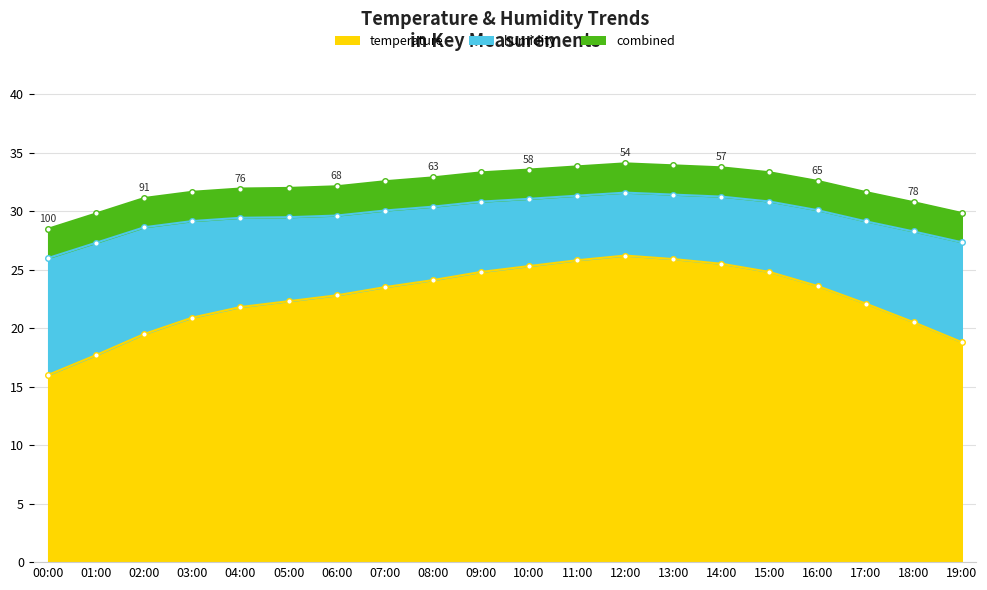

What is the label of the 10th point from the right?

10:00